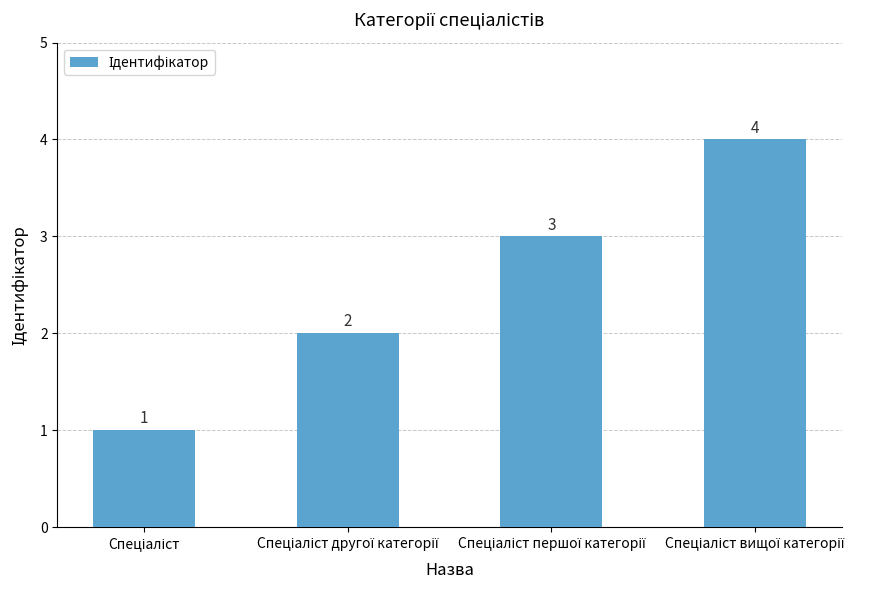

Does the chart contain any negative values?

No